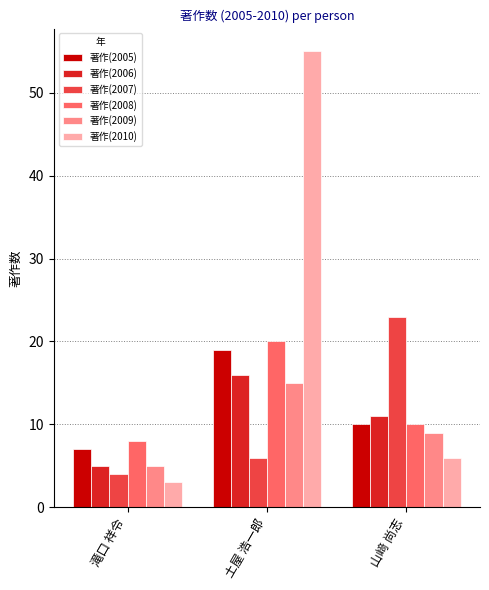

What is the minimum value for 著作(2006)?

5